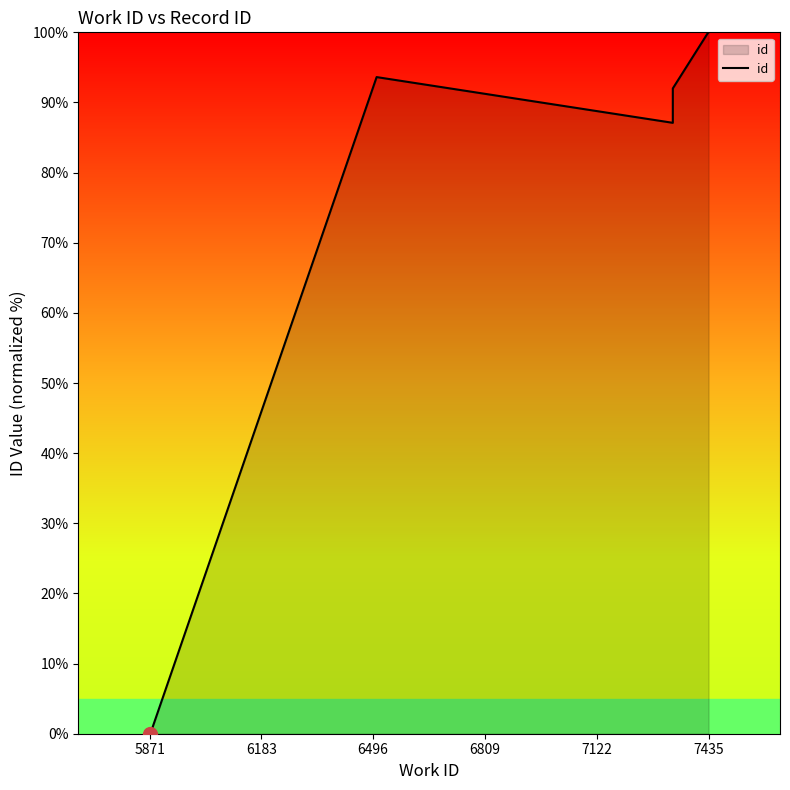

How many lines are shown in the chart?

1